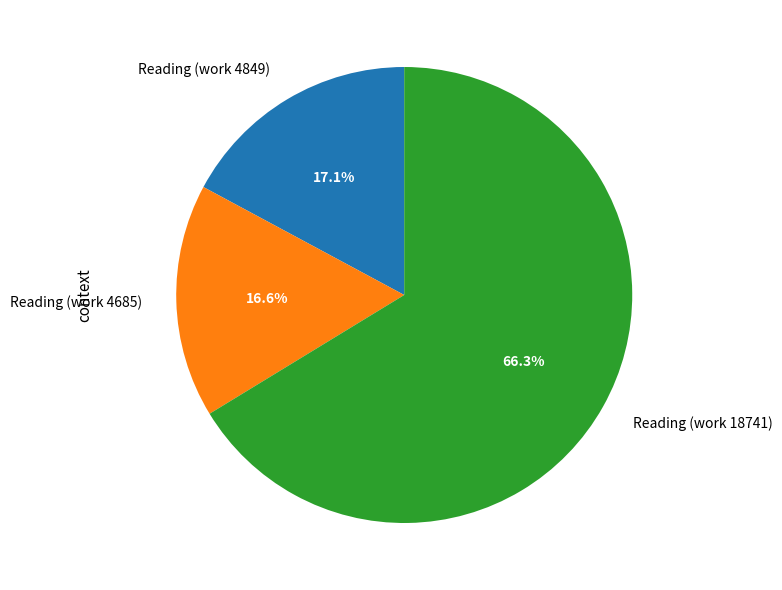

Is it true that Reading (work 4685) is 17% of the pie?

True